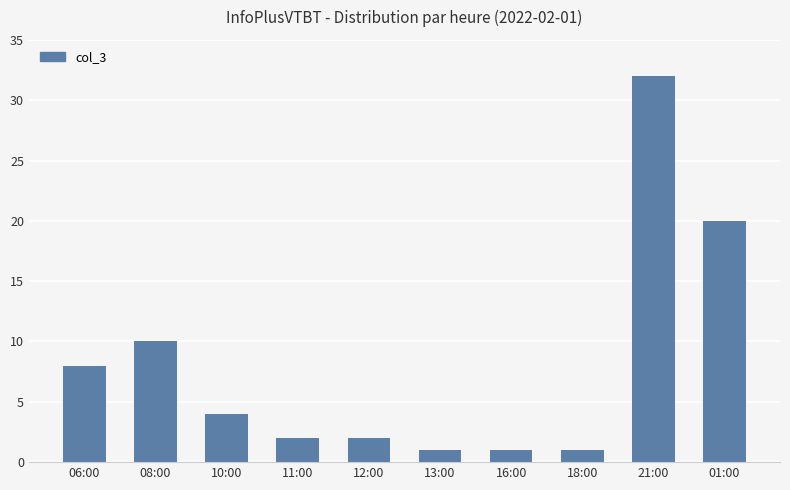

What is the smallest value displayed?

1